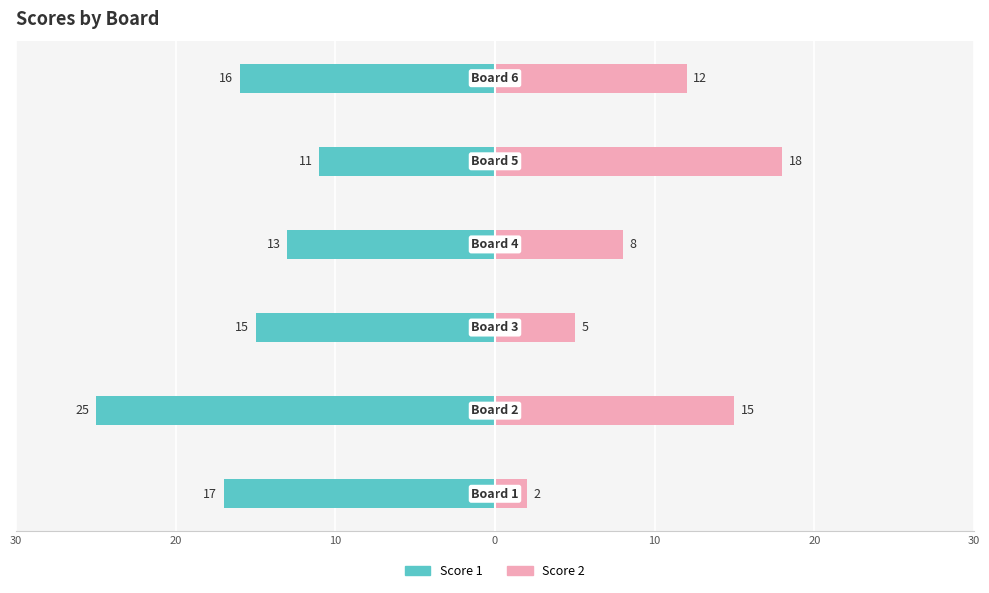

Between 10 and 10, which series saw the biggest shift?

Score 2